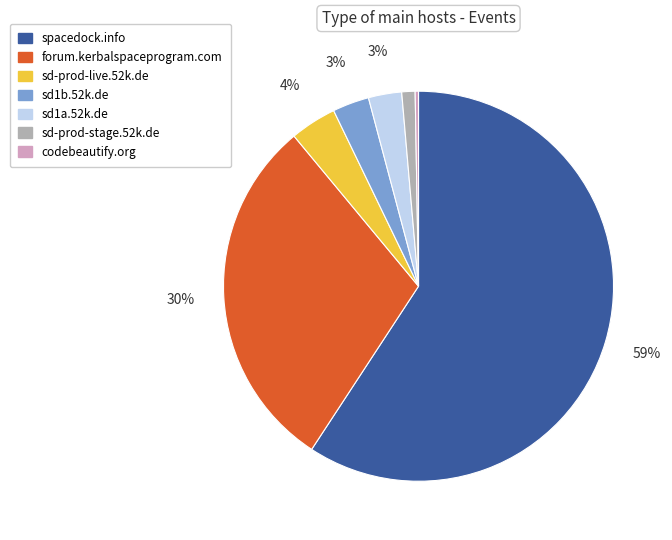

Which category has the biggest portion of the pie?

spacedock.info